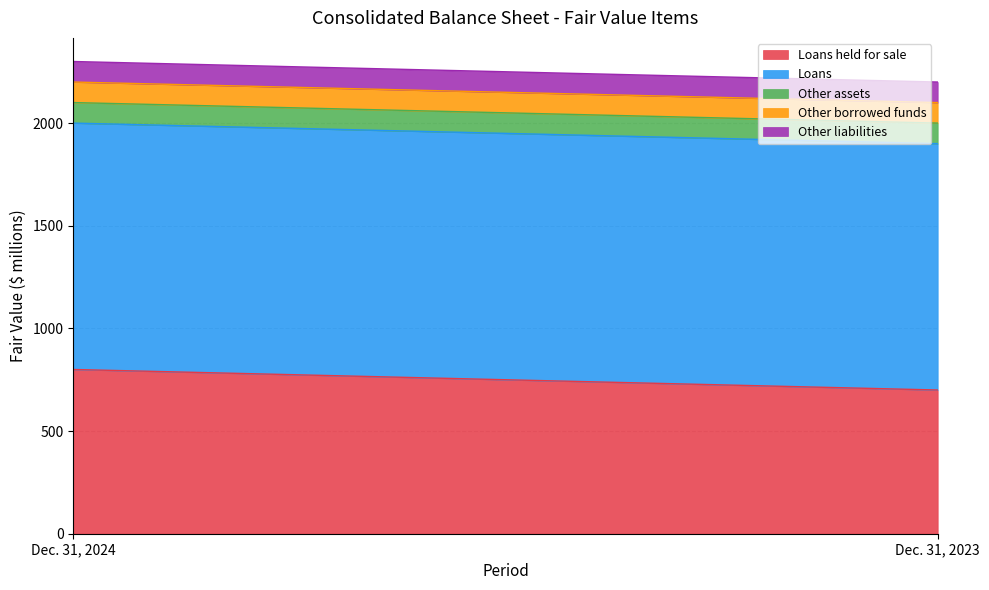

How many series are shown in this chart?

5